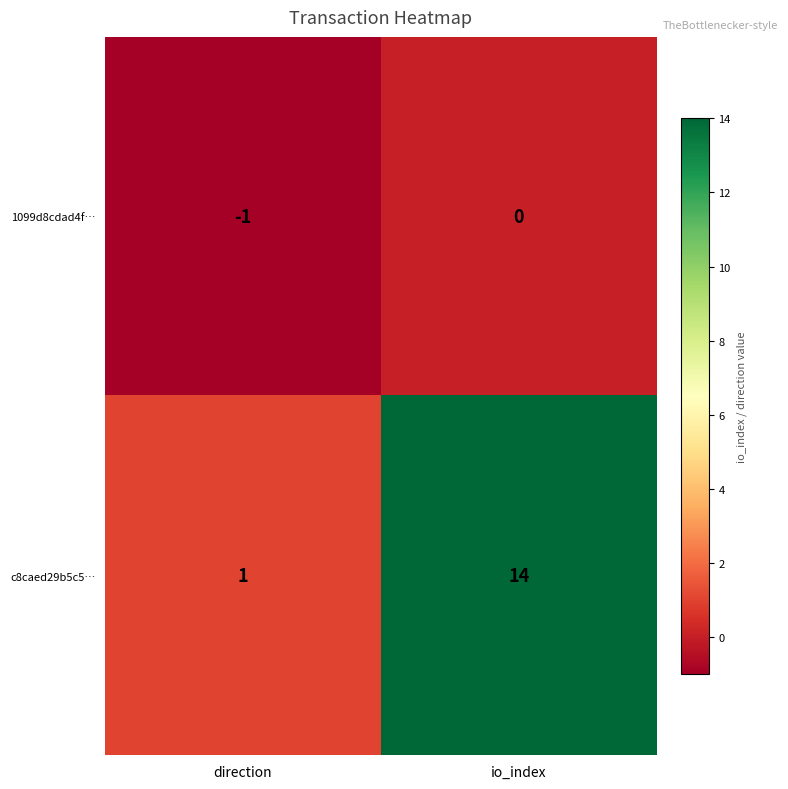

What is the spread (max minus min) of values at io_index?

14